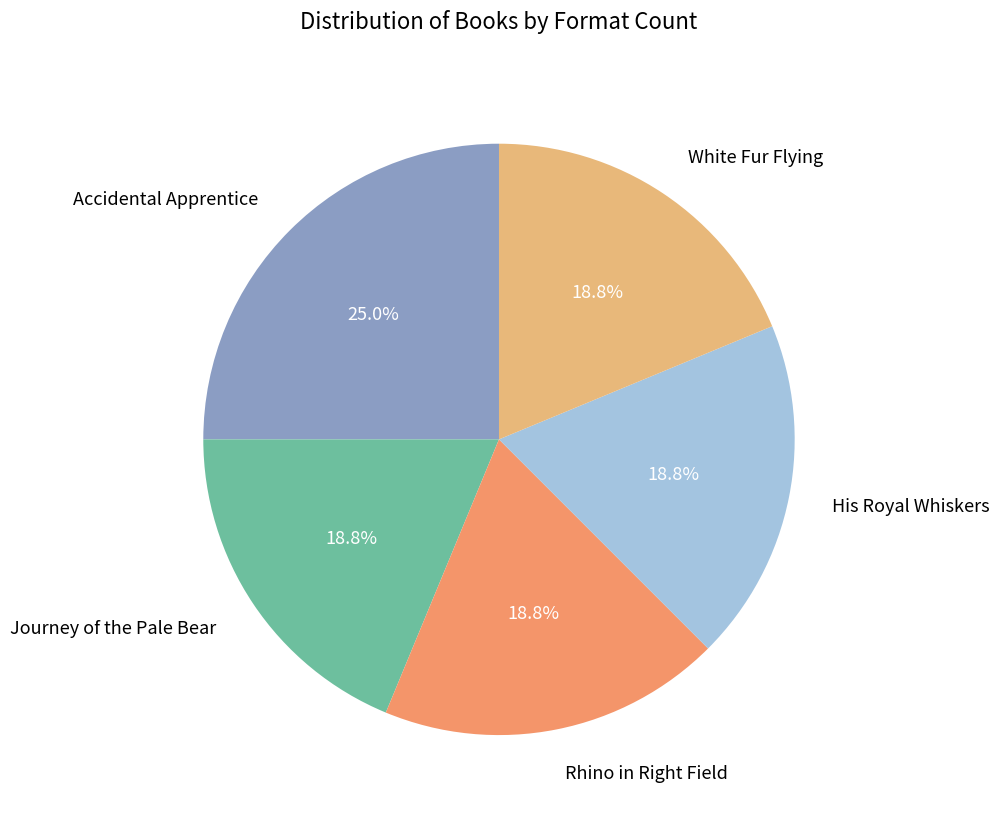

What is the largest slice in the pie chart?

Accidental Apprentice